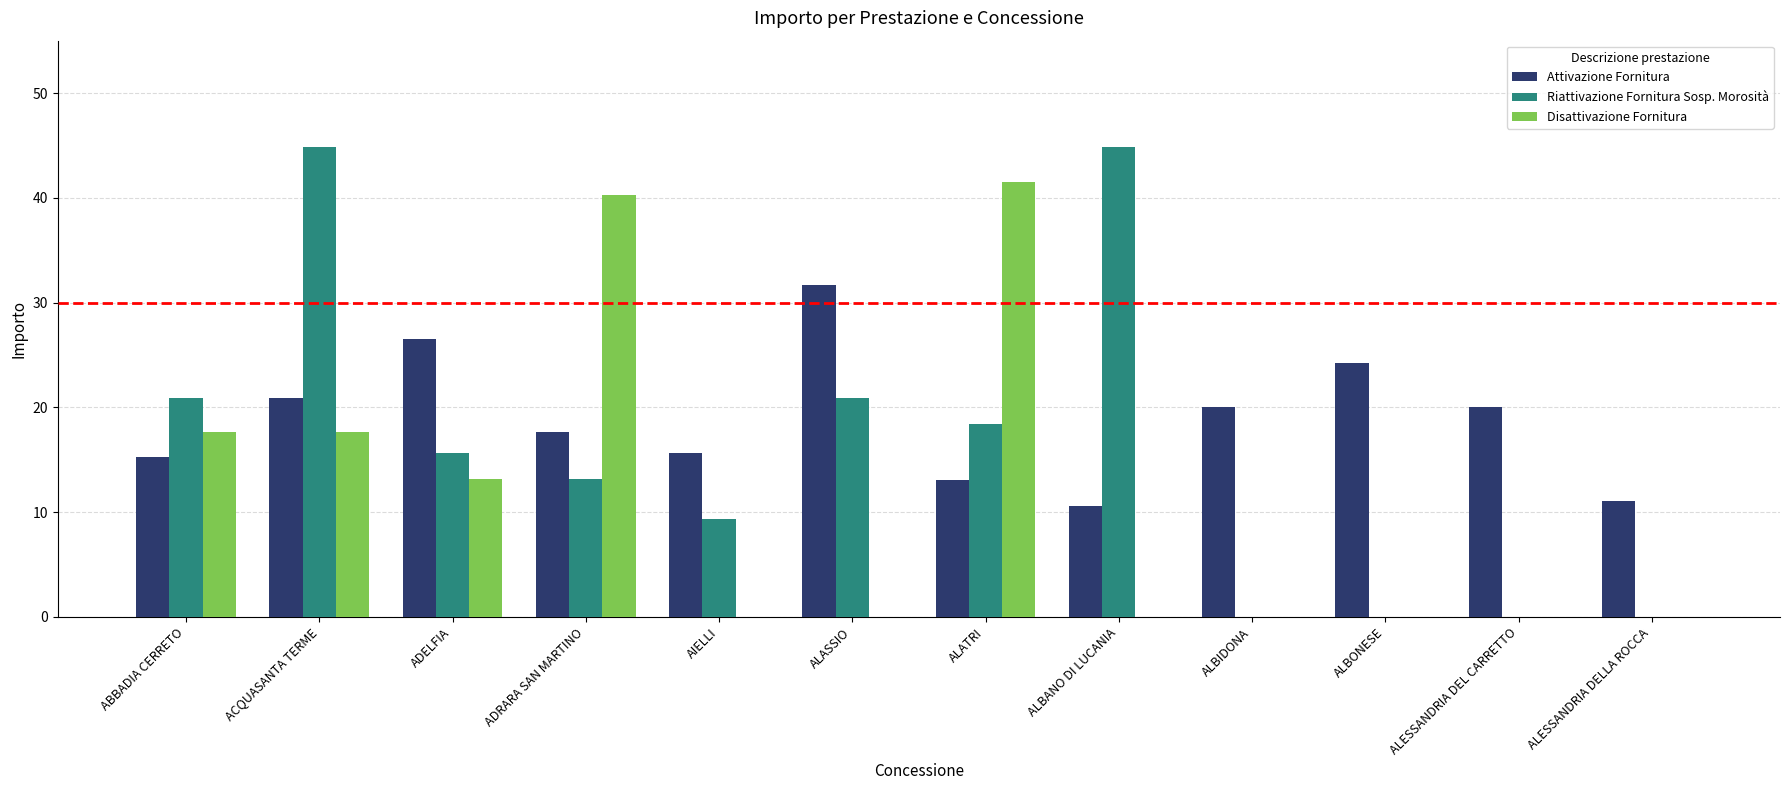

At which category is the sum across all series the highest?

ACQUASANTA TERME